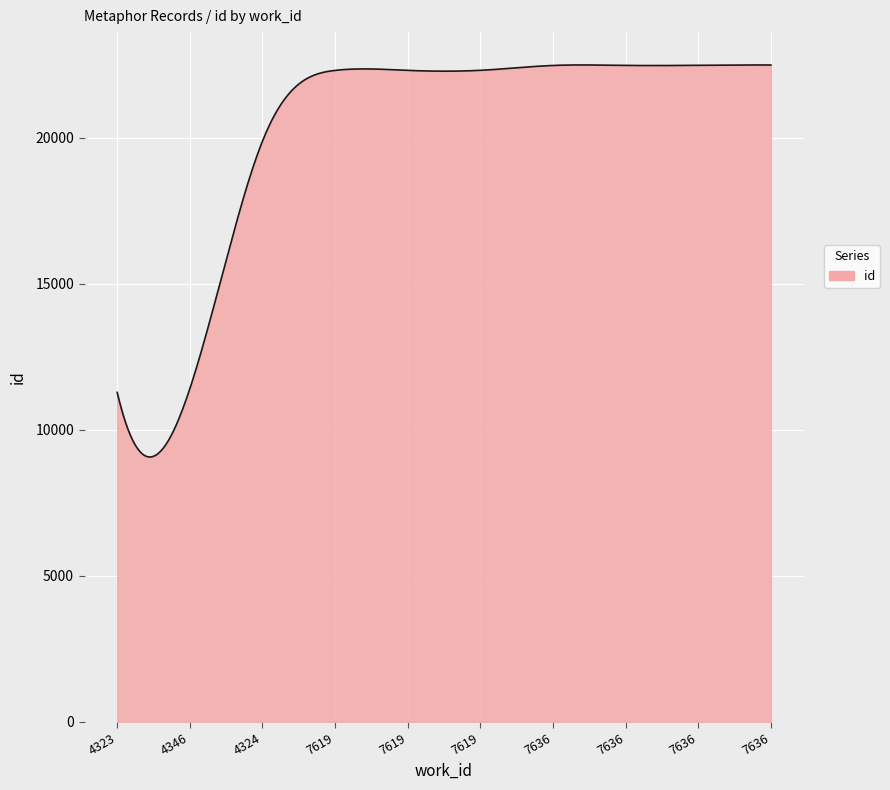

What is the maximum value shown in the chart?

22488.8